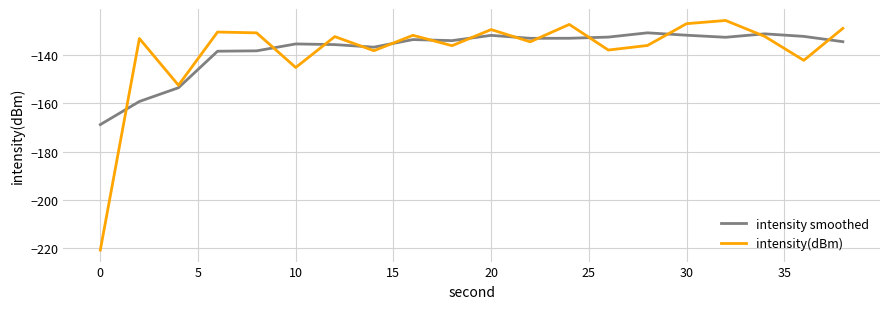

Which series has the largest range (max minus min)?

intensity(dBm)